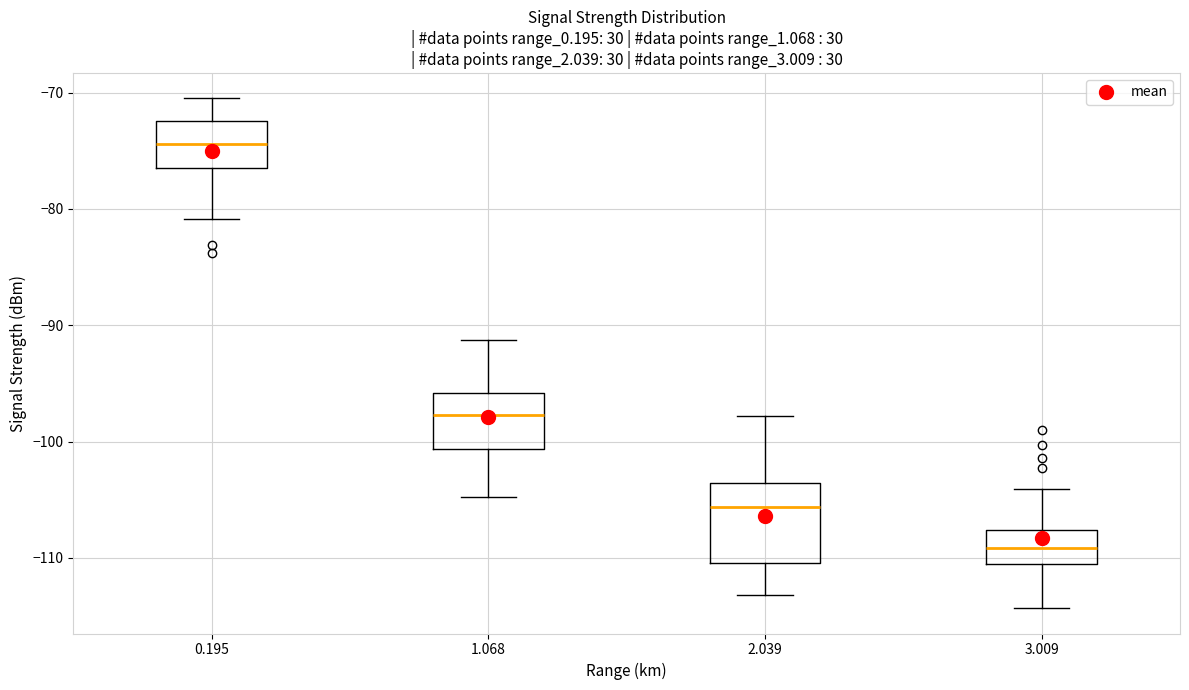

Which box has the lowest median line?

3.009